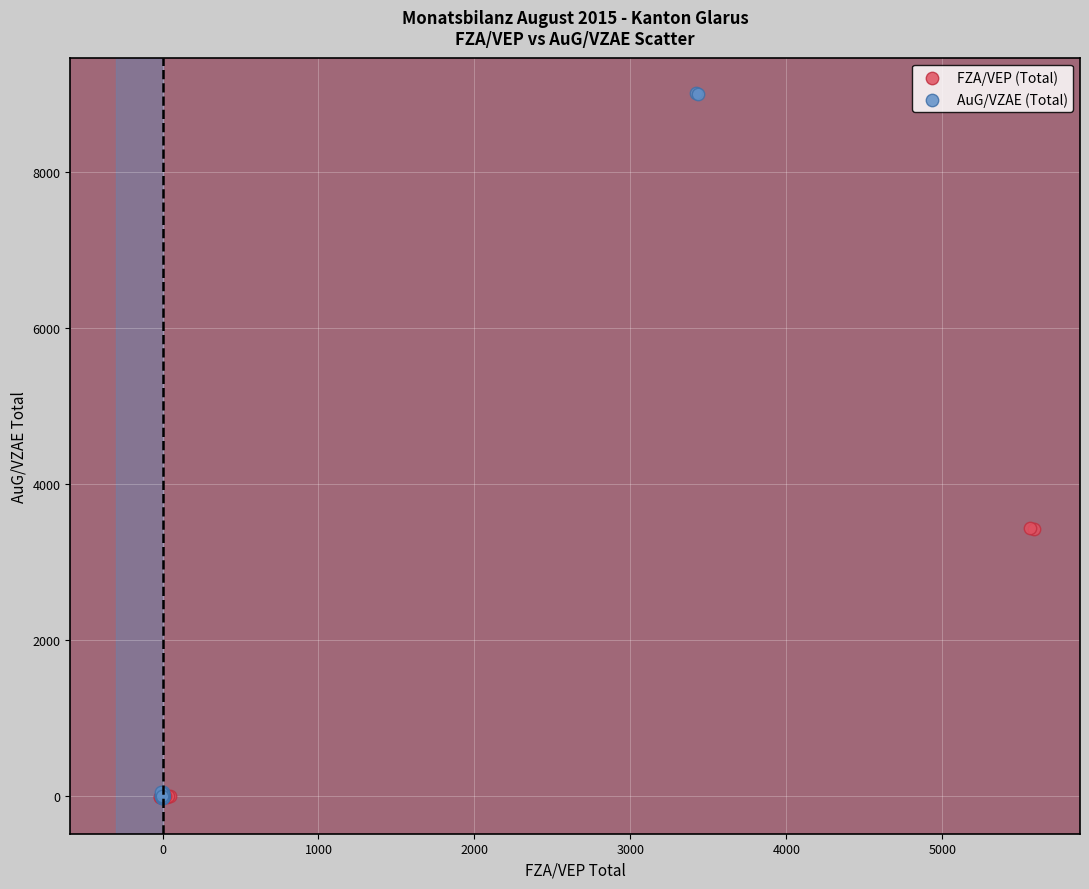

What are all the series names shown in the legend?

FZA/VEP (Total), AuG/VZAE (Total)